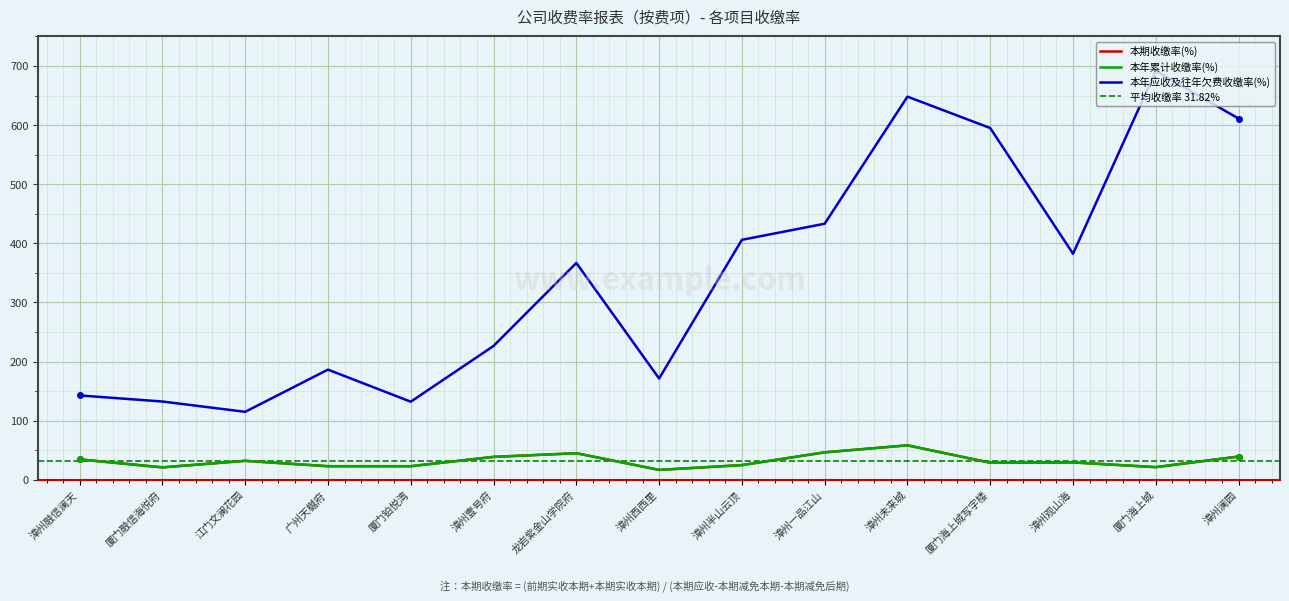

True or false: 本年应收及往年欠费收缴率(%) and 本期收缴率(%) intersect in this chart.

False